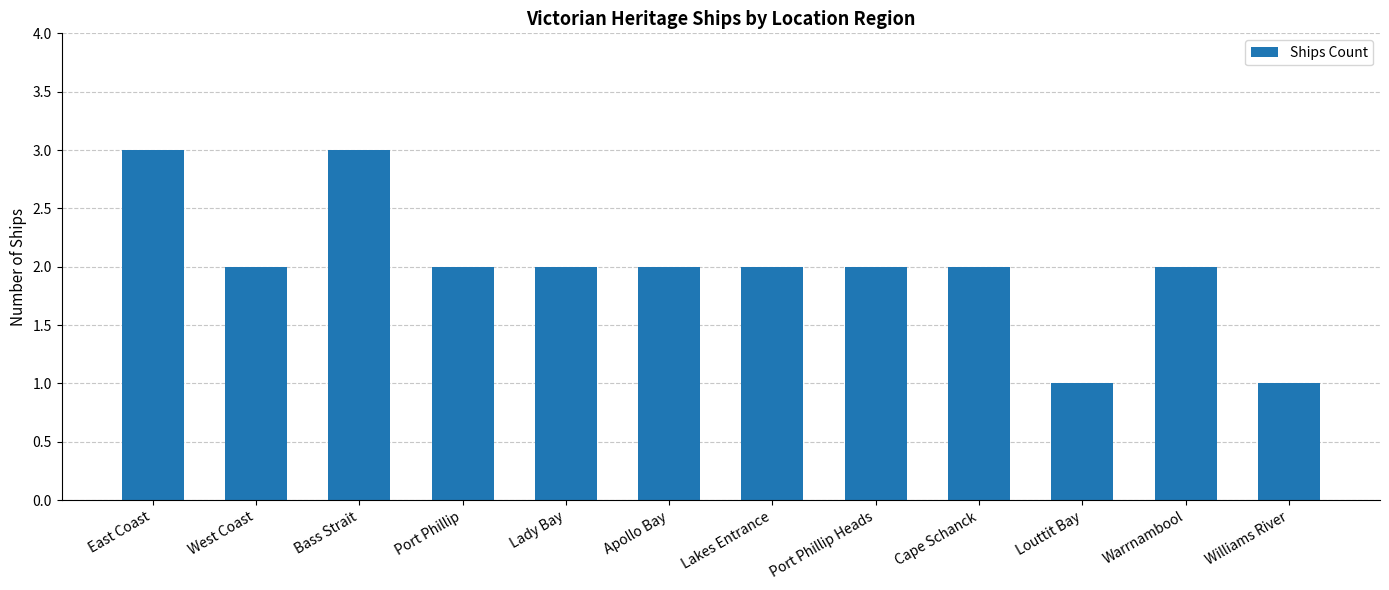

Reading left to right, list all the values displayed in this chart.

East Coast=3	West Coast=2	Bass Strait=3	Port Phillip=2	Lady Bay=2	Apollo Bay=2	Lakes Entrance=2	Port Phillip Heads=2	Cape Schanck=2	Louttit Bay=1	Warrnambool=2	Williams River=1